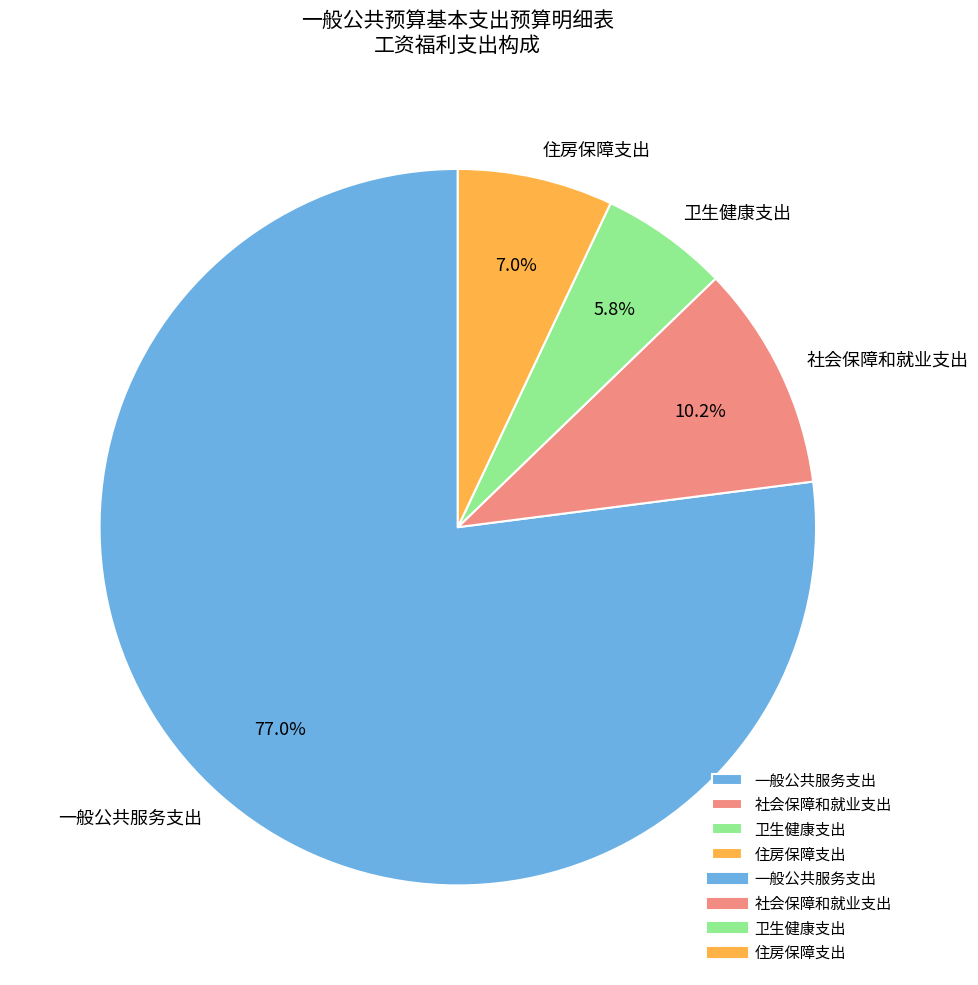

How many slices are in this pie chart?

4